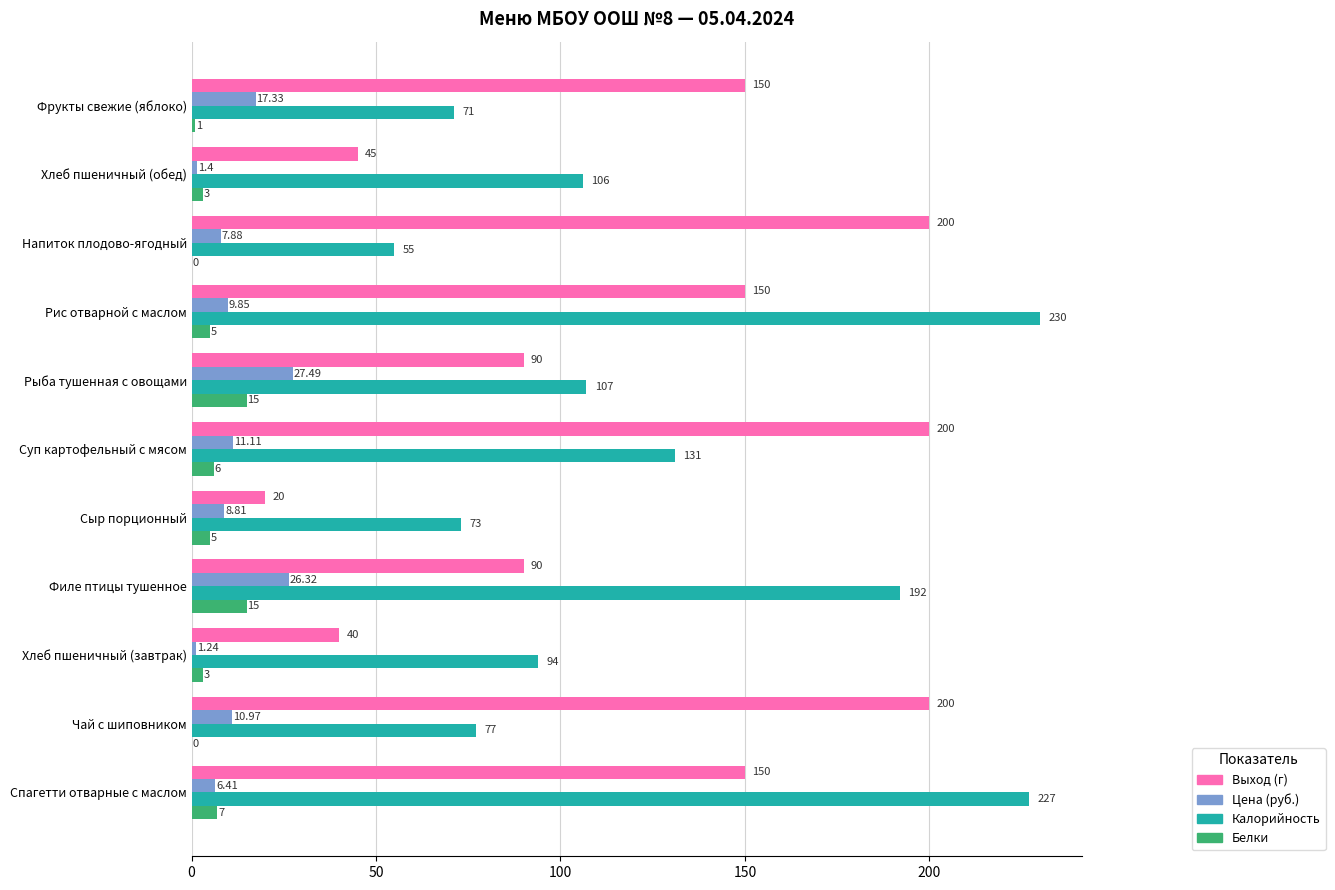

At which category does the chart reach its peak across all series?

Рис отварной с маслом